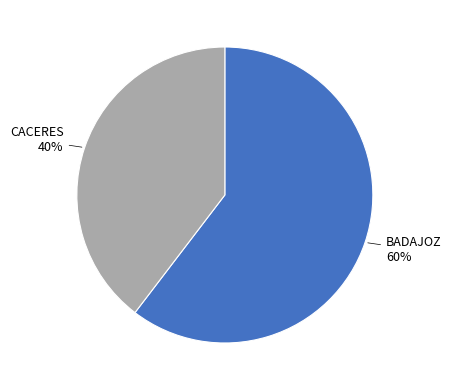

Do CACERES and BADAJOZ together represent more than half of the pie?

Yes